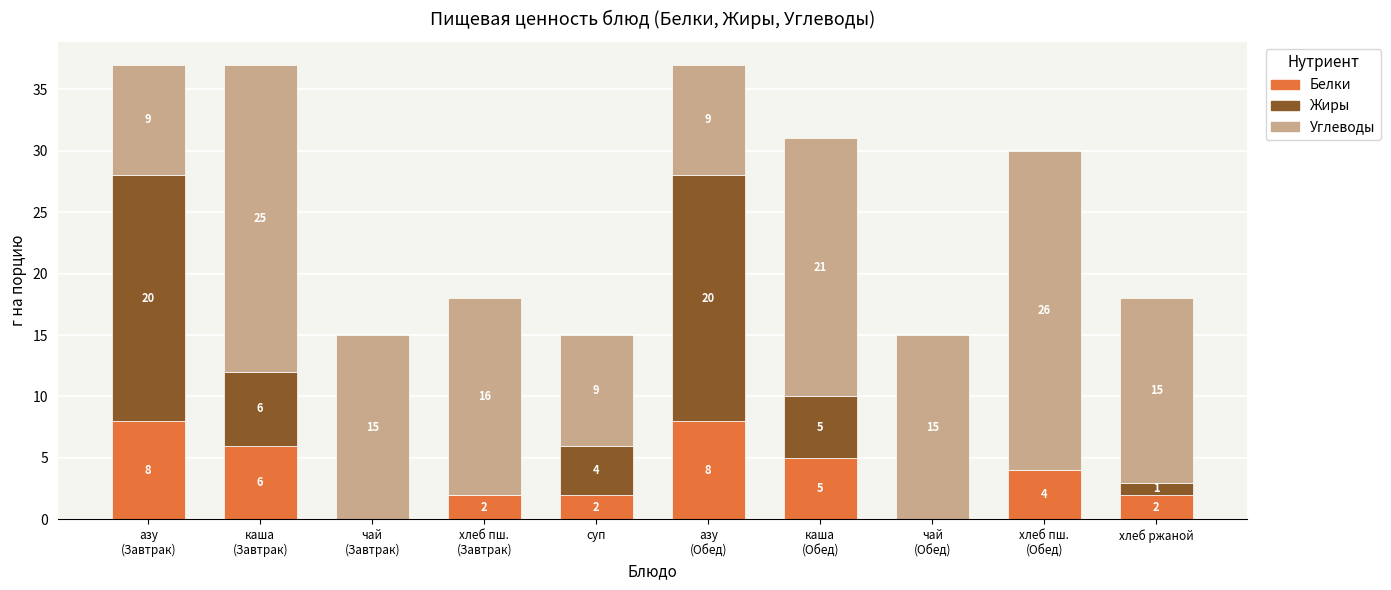

What is the sum of all Белки values?

37